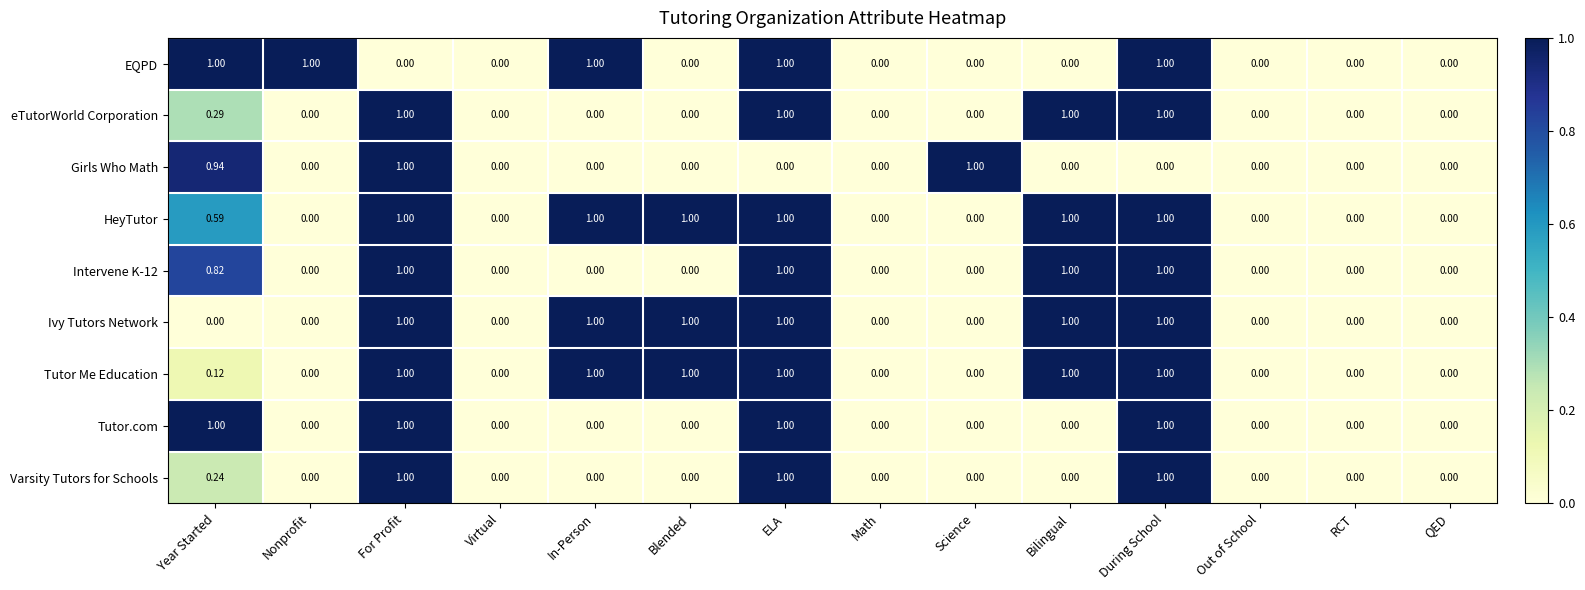

Count the number of categories in the chart.

14